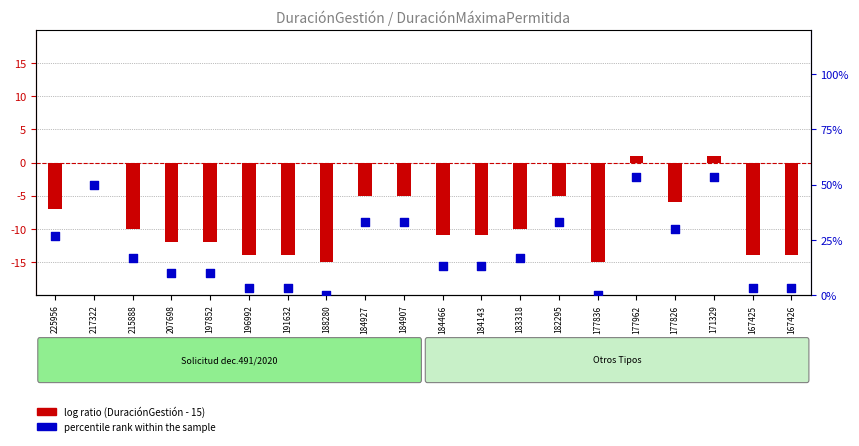

Is the value of DuraciónGestión at 167425 greater than the value of percentile rank within the sample at 184466?

No